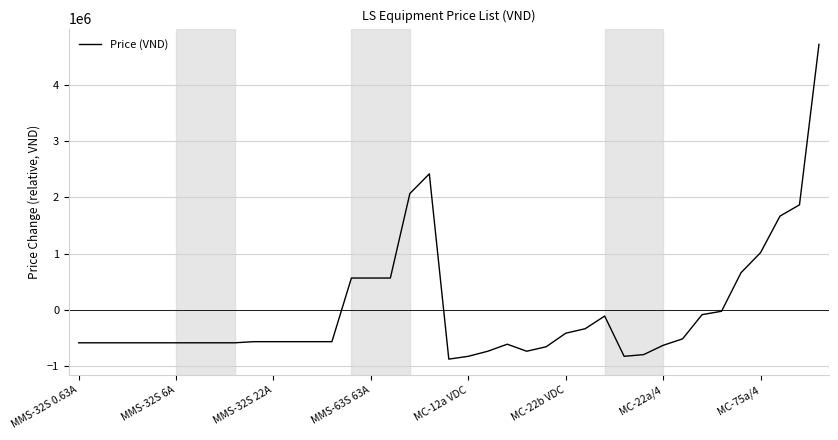

What is the maximum value shown in the chart?

4719230.8